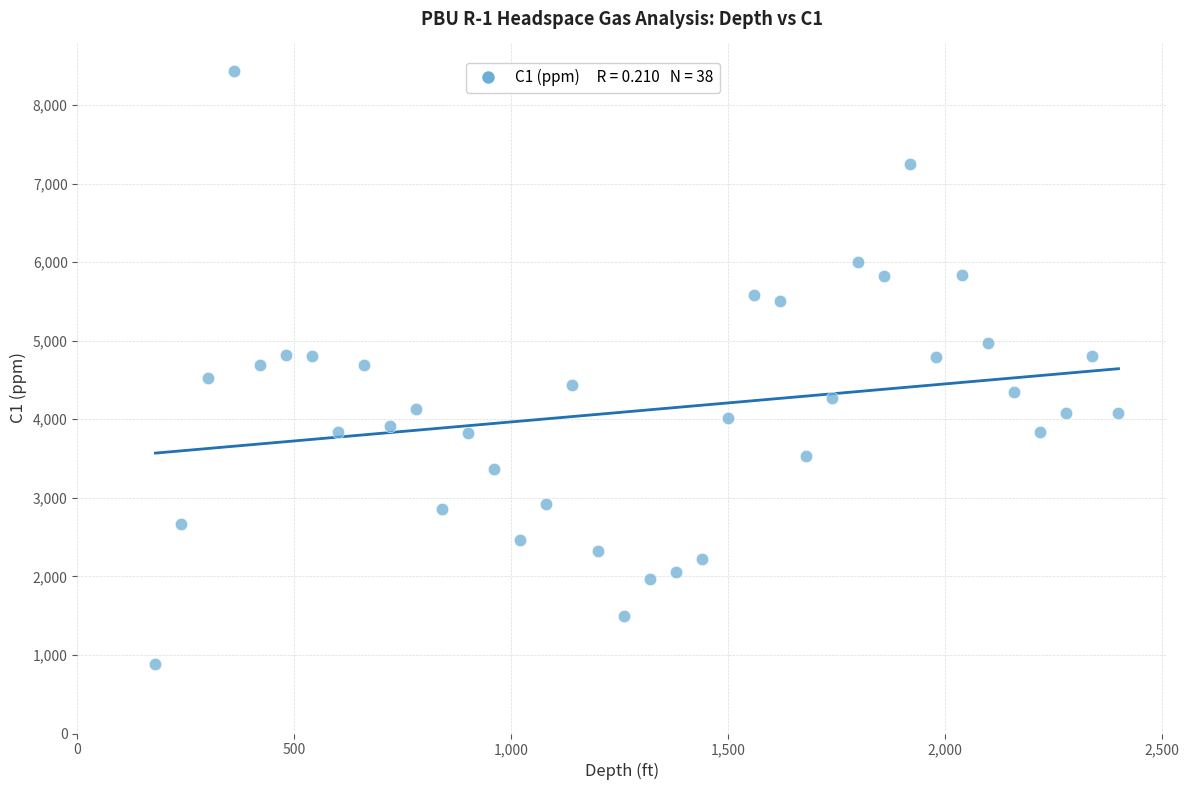

What is the range of Y values (max minus min)?

7547